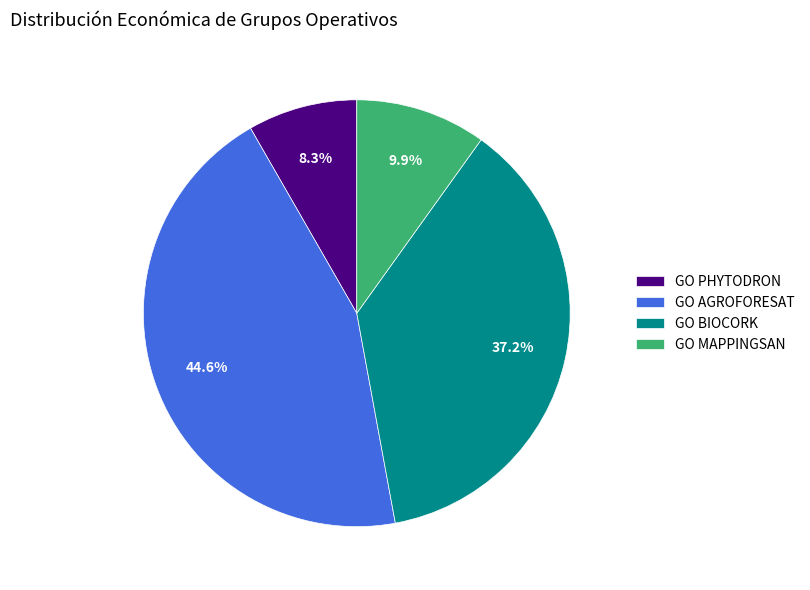

Rank the categories by value from lowest to highest.

GO PHYTODRON, GO MAPPINGSAN, GO BIOCORK, GO AGROFORESAT